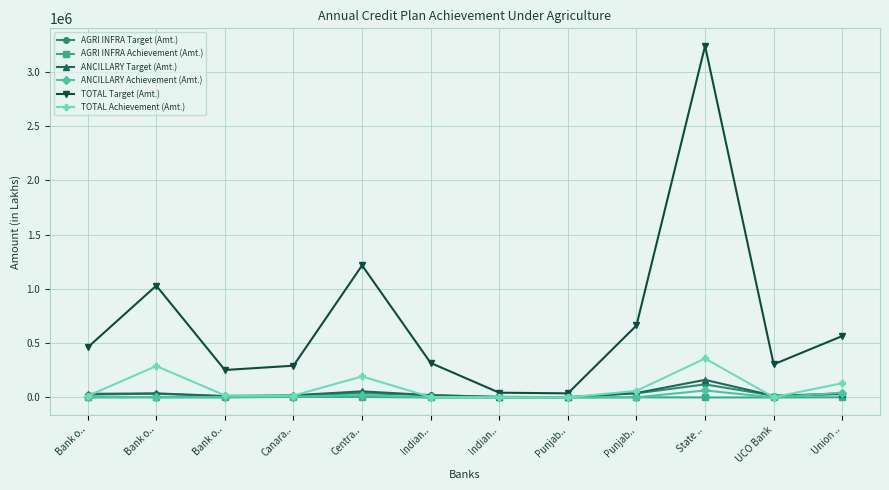

What are all the series names shown in the legend?

AGRI INFRA Target (Amt.), AGRI INFRA Achievement (Amt.), ANCILLARY Target (Amt.), ANCILLARY Achievement (Amt.), TOTAL Target (Amt.), TOTAL Achievement (Amt.)